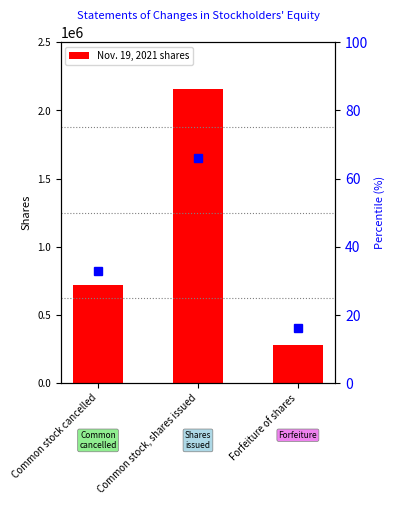

What is the difference between the maximum and minimum values?

1875000